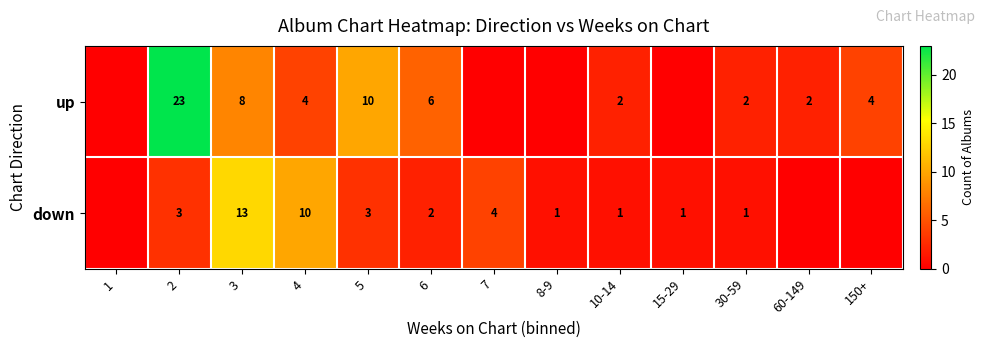

How many series are shown in this chart?

2